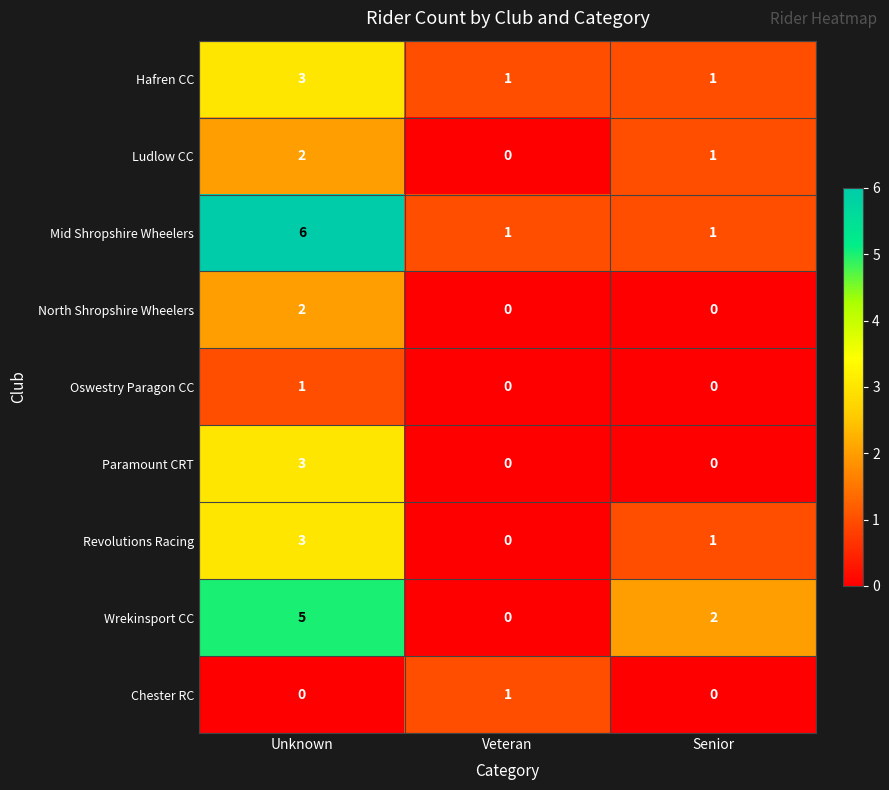

What is the total value across all series at Unknown?

25